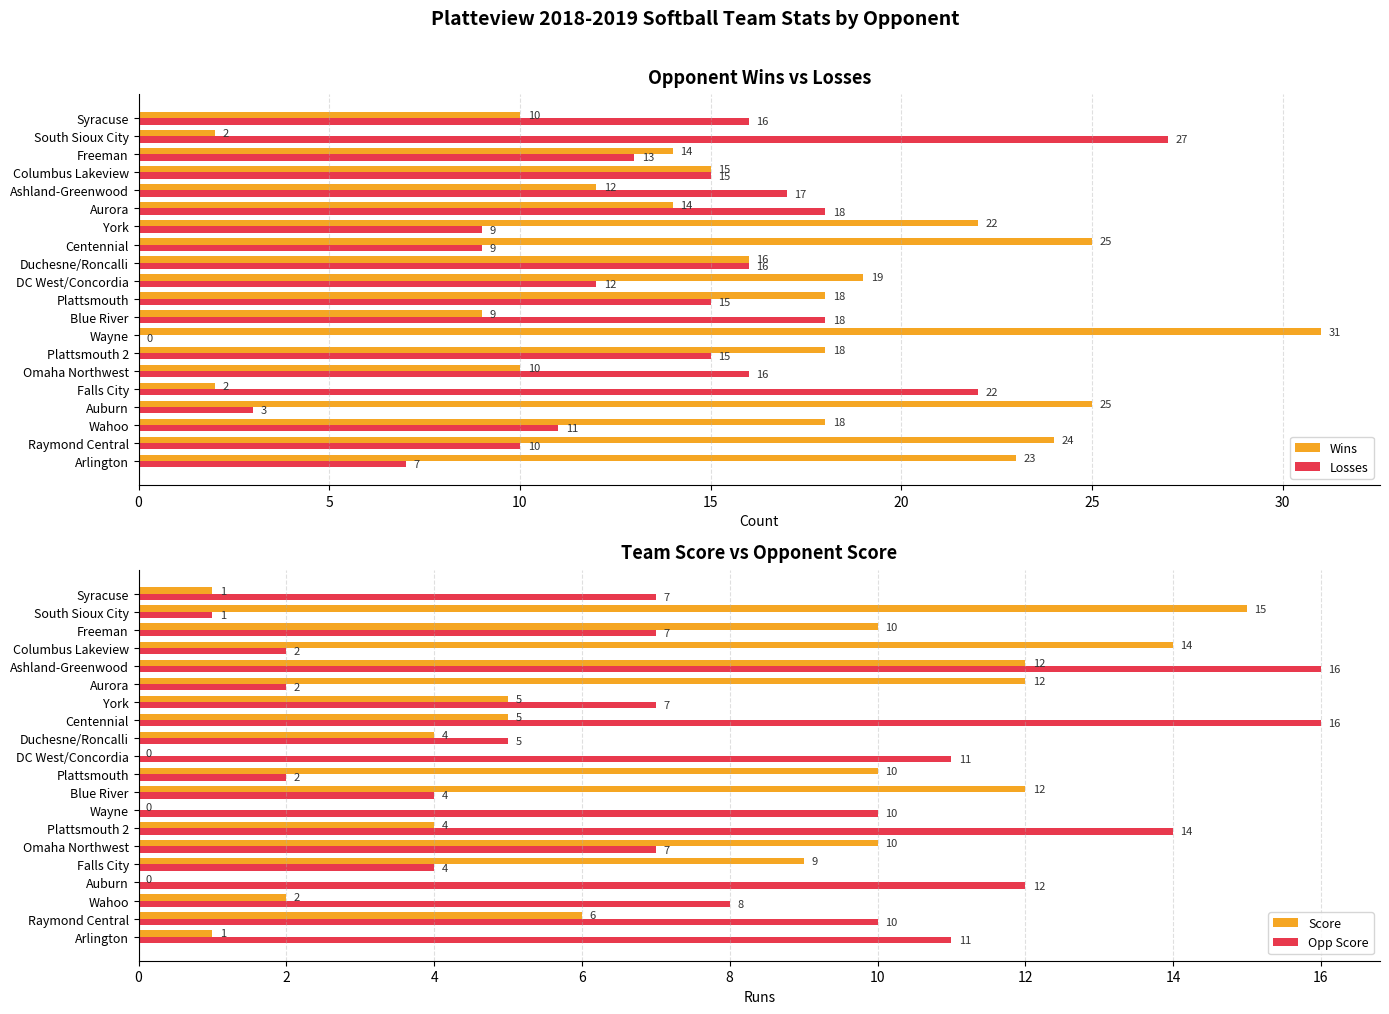

Count the number of data series in this chart.

4